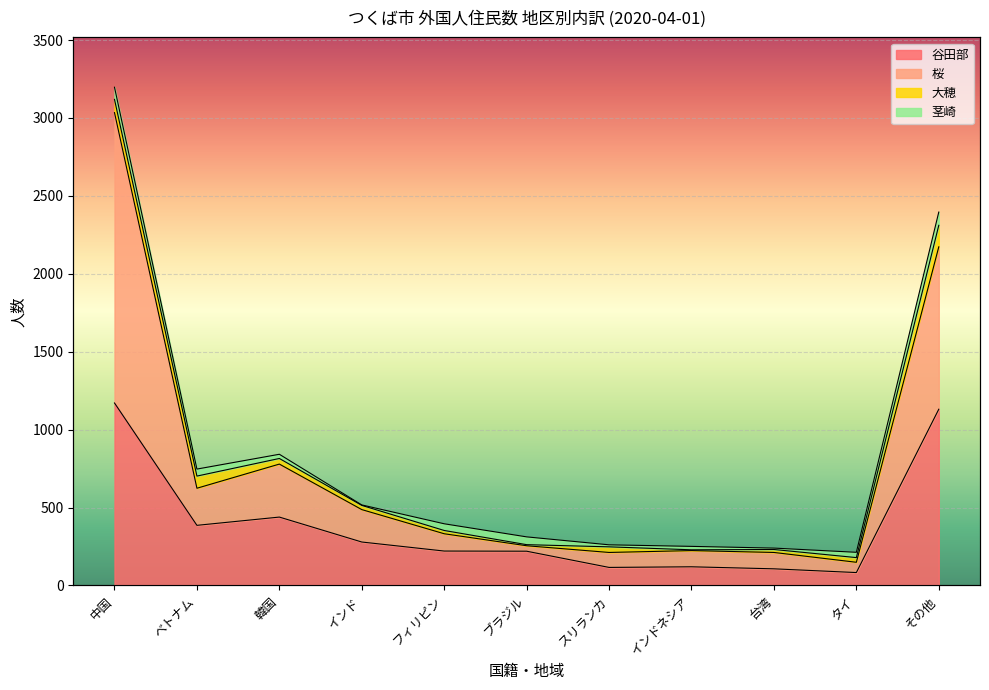

What value does the 谷田部 series have at タイ, to the nearest 10?

80